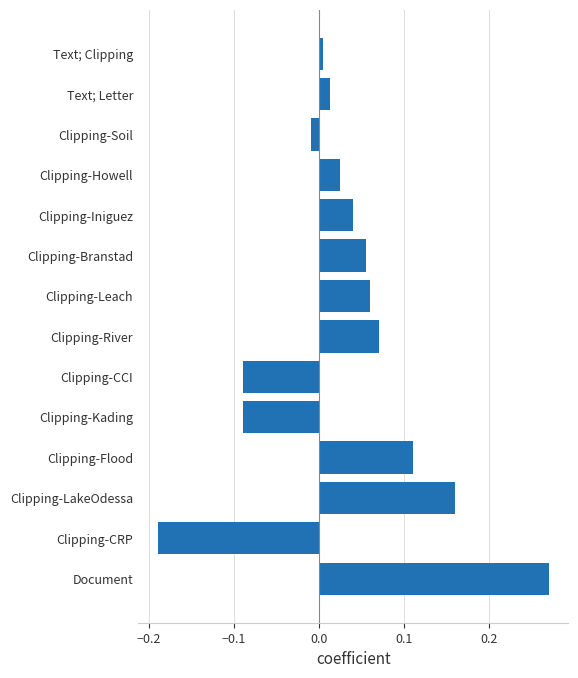

What is the change in value from Clipping-Kading to Text; Letter?

+0.1